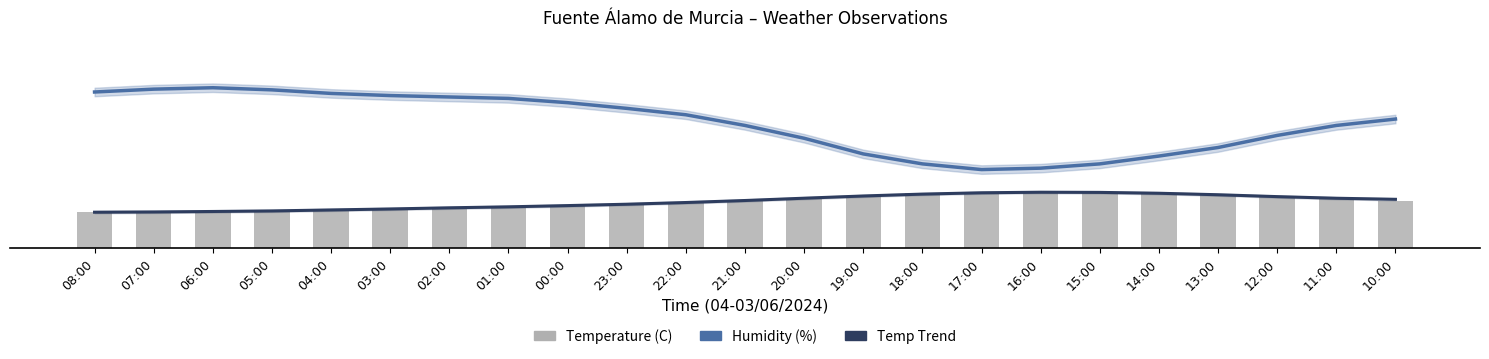

Which category has the lowest value across all series?

07:00